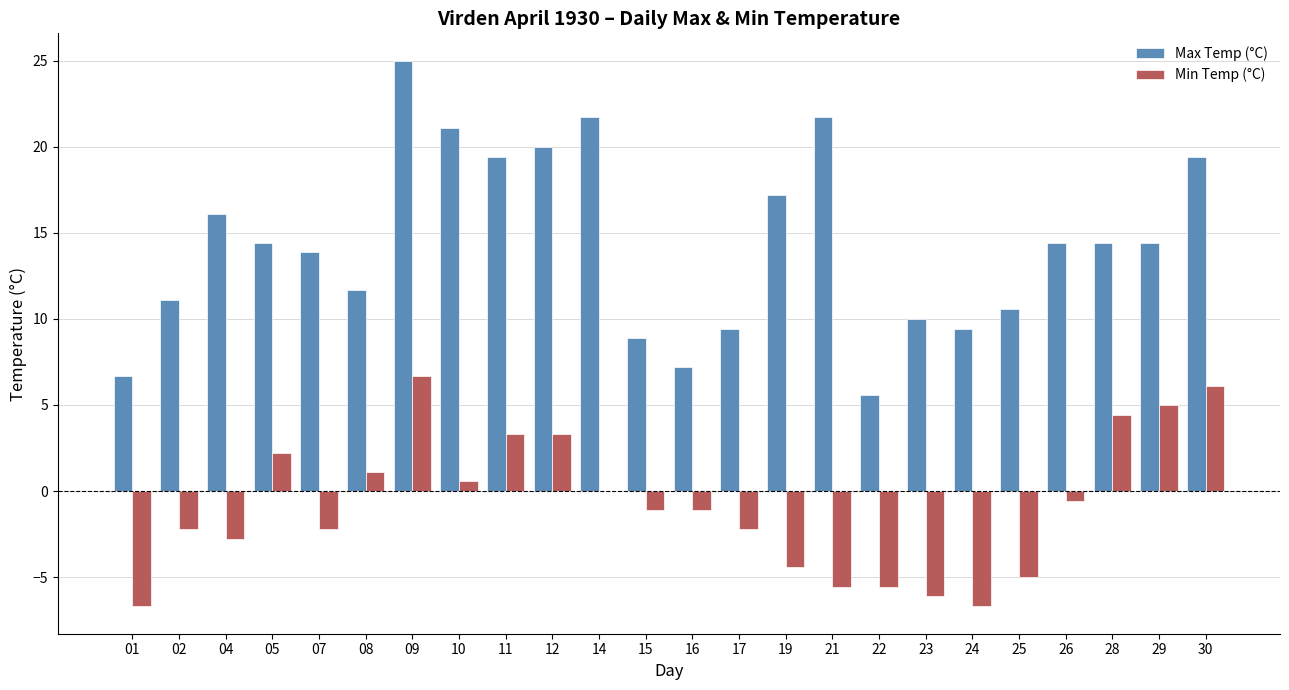

Reading right to left, list all the values displayed in this chart.

Max Temp (°C): 30=19.4	29=14.4	28=14.4	26=14.4	25=10.6	24=9.4	23=10.0	22=5.6	21=21.7	19=17.2	17=9.4	16=7.2	15=8.9	14=21.7	12=20.0	11=19.4	10=21.1	09=25.0	08=11.7	07=13.9	05=14.4	04=16.1	02=11.1	01=6.7
Min Temp (°C): 30=6.1	29=5.0	28=4.4	26=-0.6	25=-5.0	24=-6.7	23=-6.1	22=-5.6	21=-5.6	19=-4.4	17=-2.2	16=-1.1	15=-1.1	14=0.0	12=3.3	11=3.3	10=0.6	09=6.7	08=1.1	07=-2.2	05=2.2	04=-2.8	02=-2.2	01=-6.7